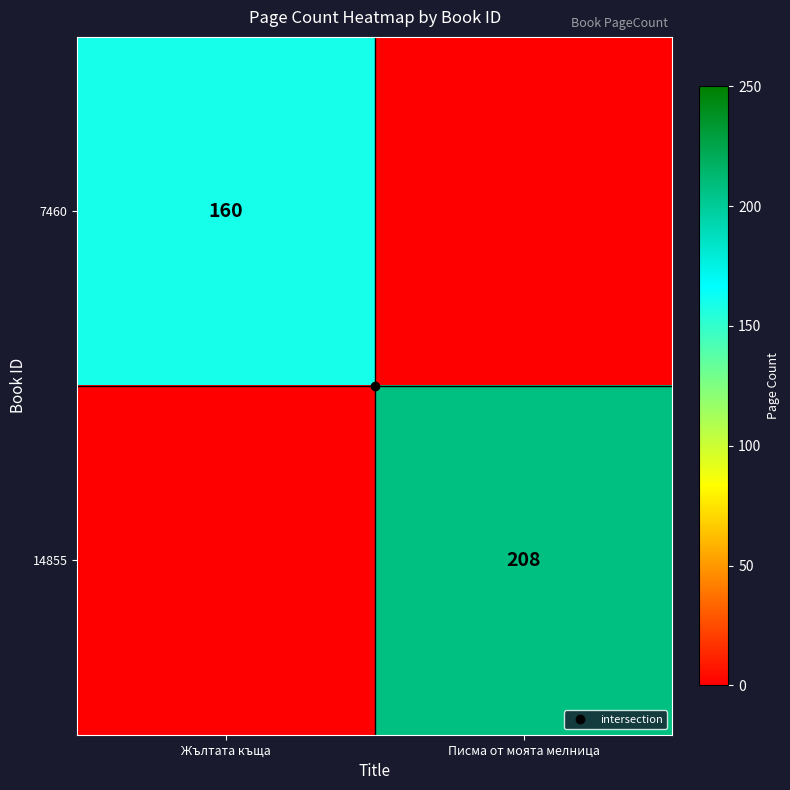

The 7460 series shows -105 at Писма от моята мелница. True or false?

False